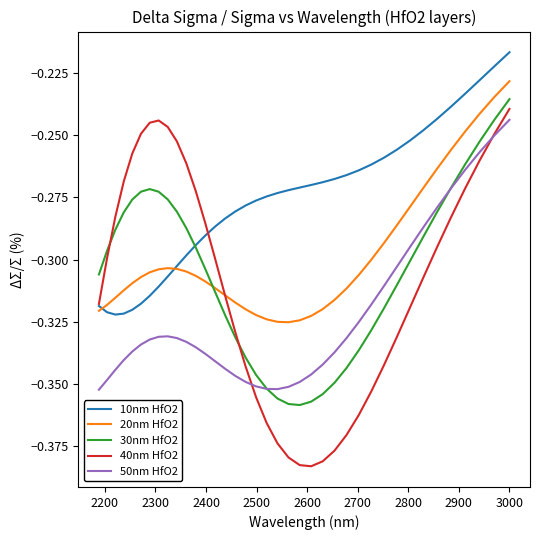

How many interior local valleys does the 20nm HfO2 series have?

1